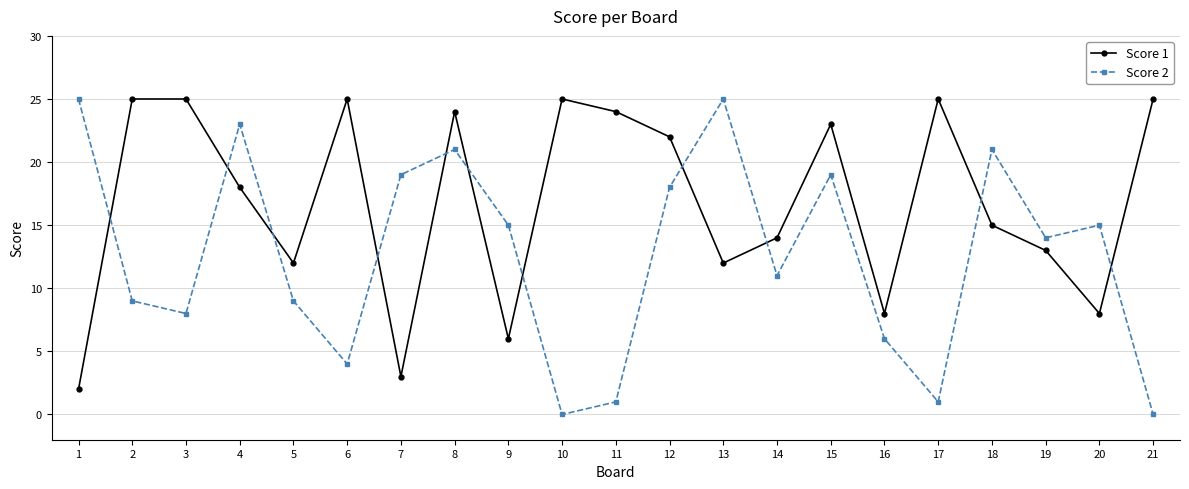

What is the spread (max minus min) of values at 15?

4